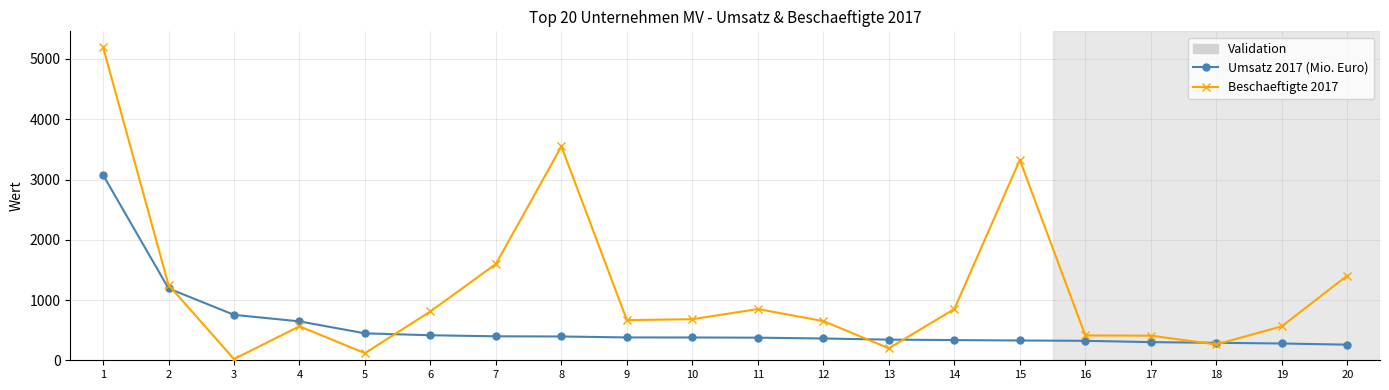

Where is the first local minimum for Beschaeftigte 2017?

3